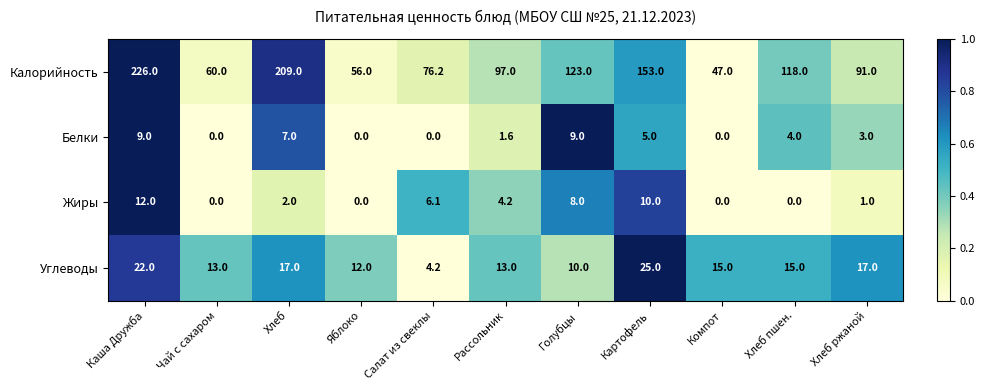

What is the difference between the highest and lowest values at Рассольник?

95.4